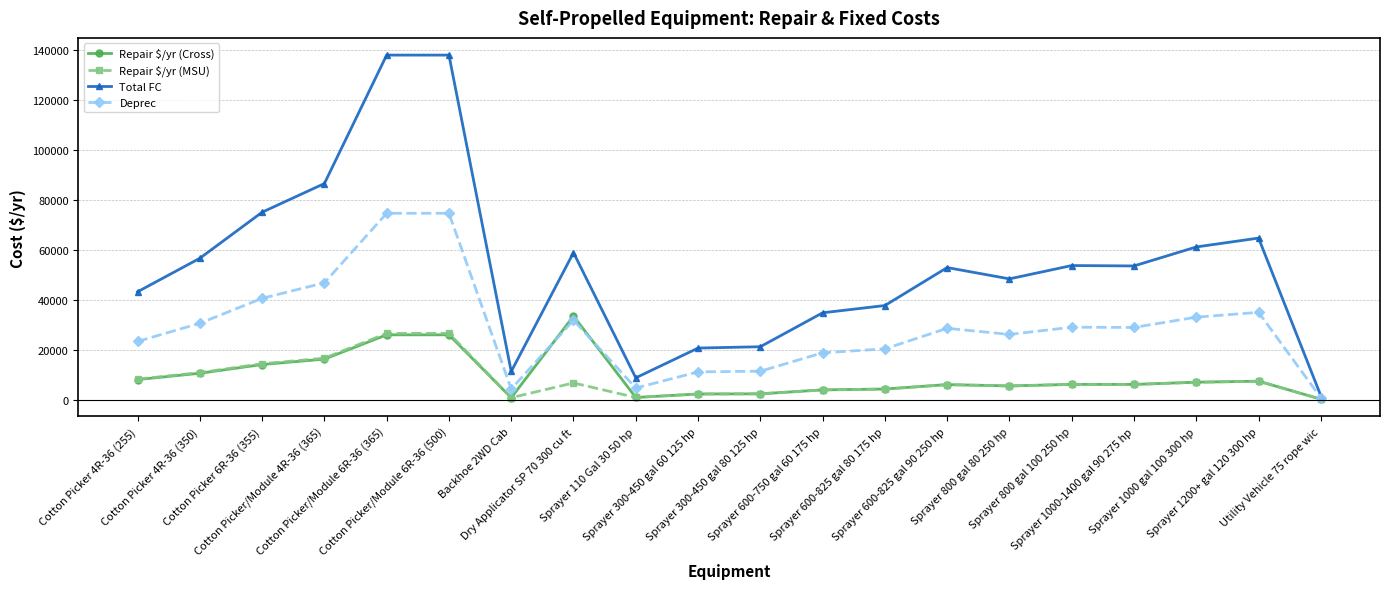

The Deprec series shows 23450.0 at Cotton Picker 4R-36 (255). True or false?

True